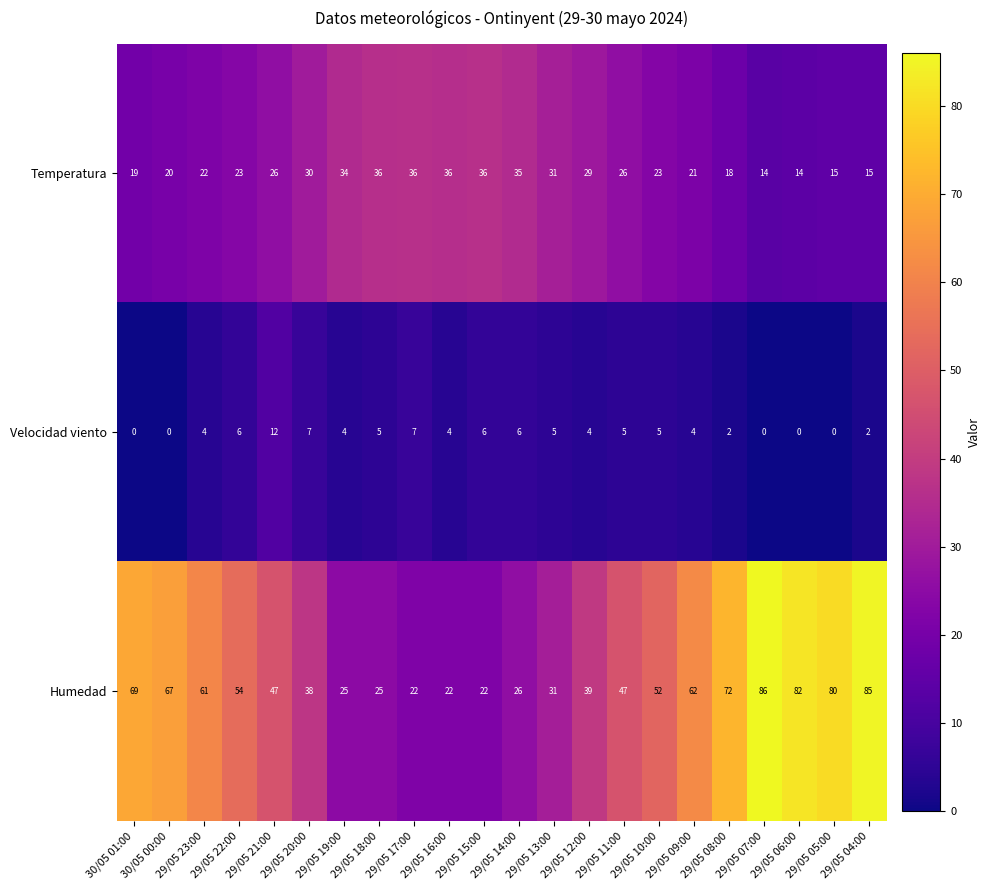

Between 29/05 23:00 and 29/05 13:00, which series saw the biggest shift?

Humedad